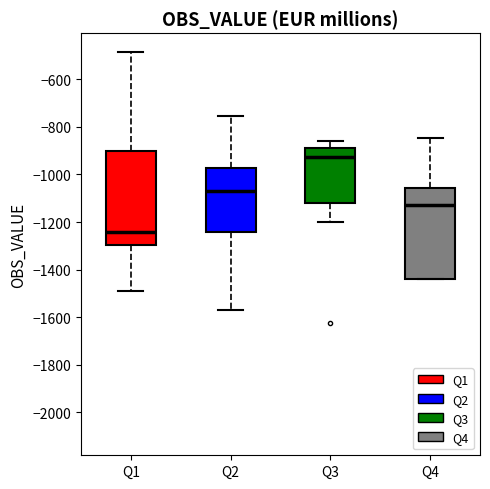

Where does the lower whisker of the box for Q2 end on the y-axis? The values are not printed on the chart, so give them approximately, as read against the axis.

-1580